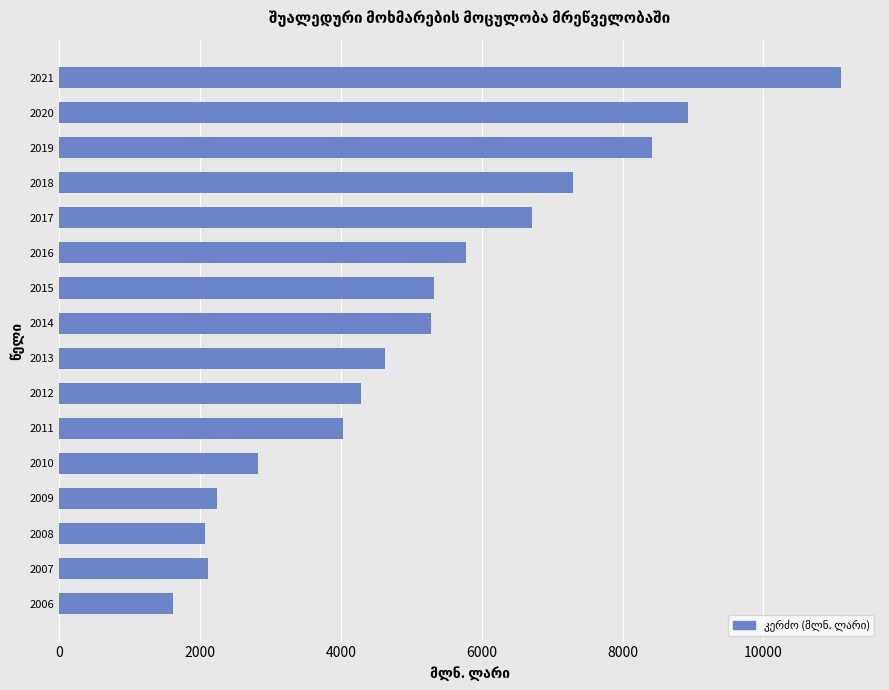

What is the minimum value shown in the chart?

1611.5